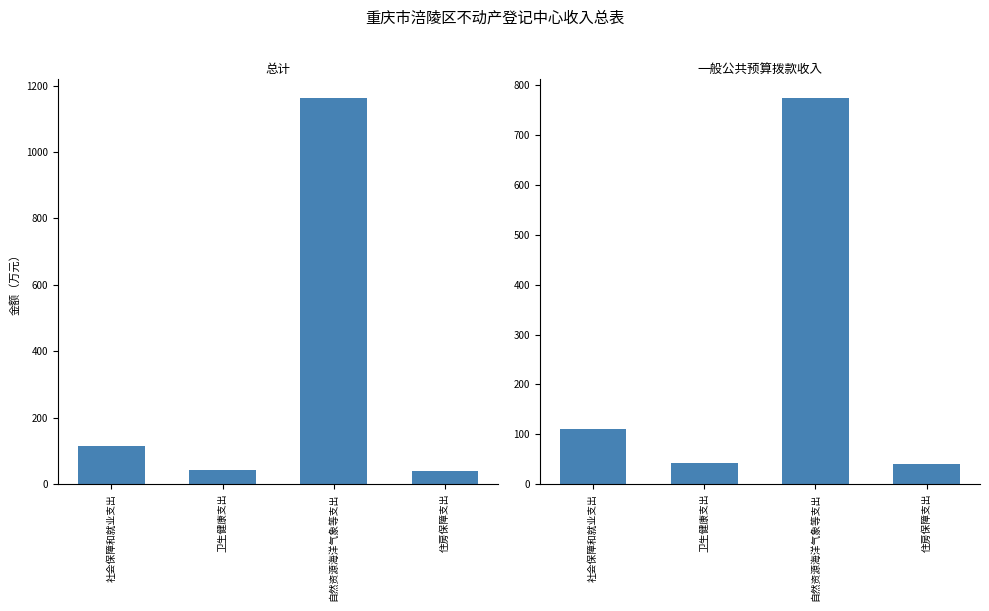

What position from the left is 住房保障支出?

4